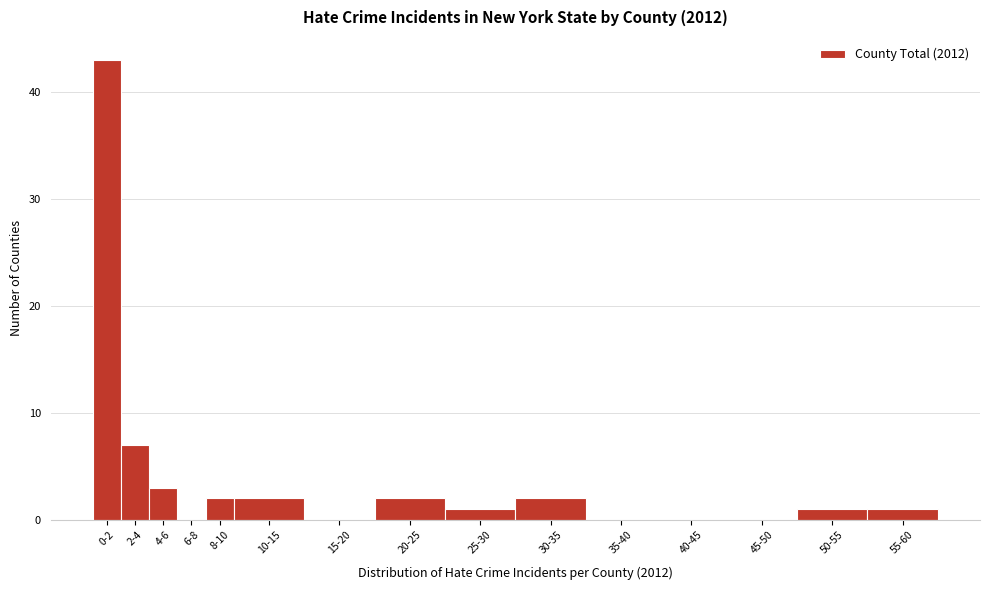

Reading right to left, list all the values displayed in this chart.

55-60=1	50-55=1	45-50=0	40-45=0	35-40=0	30-35=2	25-30=1	20-25=2	15-20=0	10-15=2	8-10=2	6-8=0	4-6=3	2-4=7	0-2=43